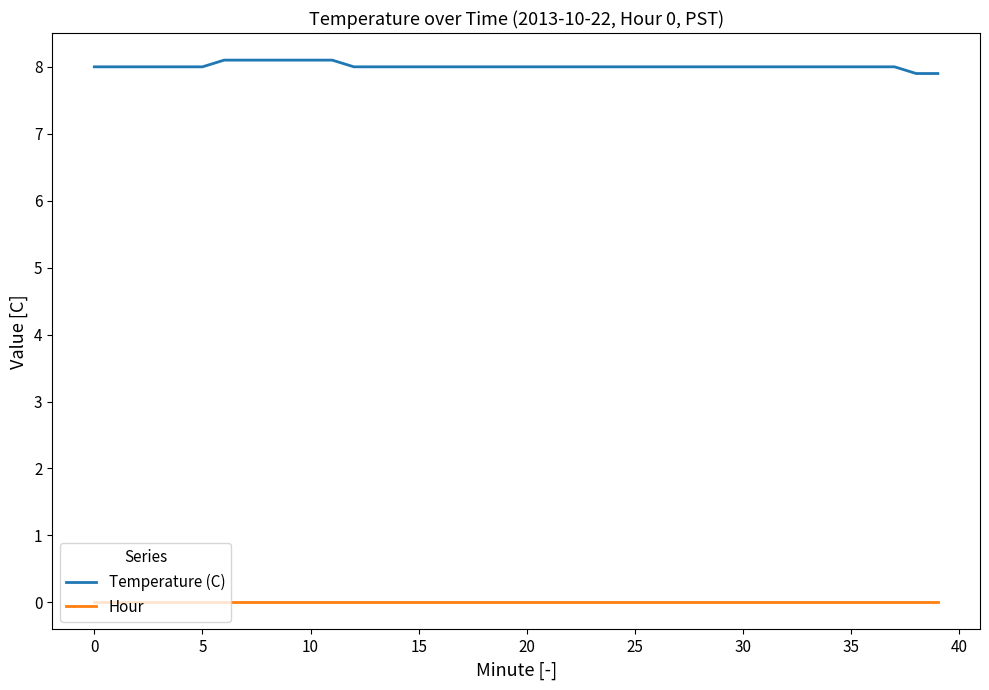

True or false: Temperature (C) and Hour intersect in this chart.

False